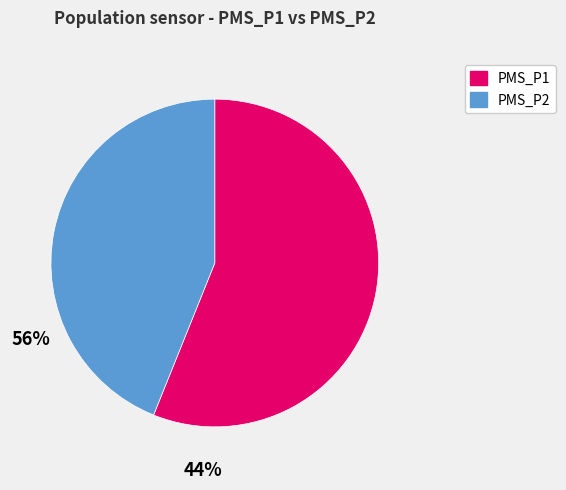

Does any single category account for the majority?

Yes